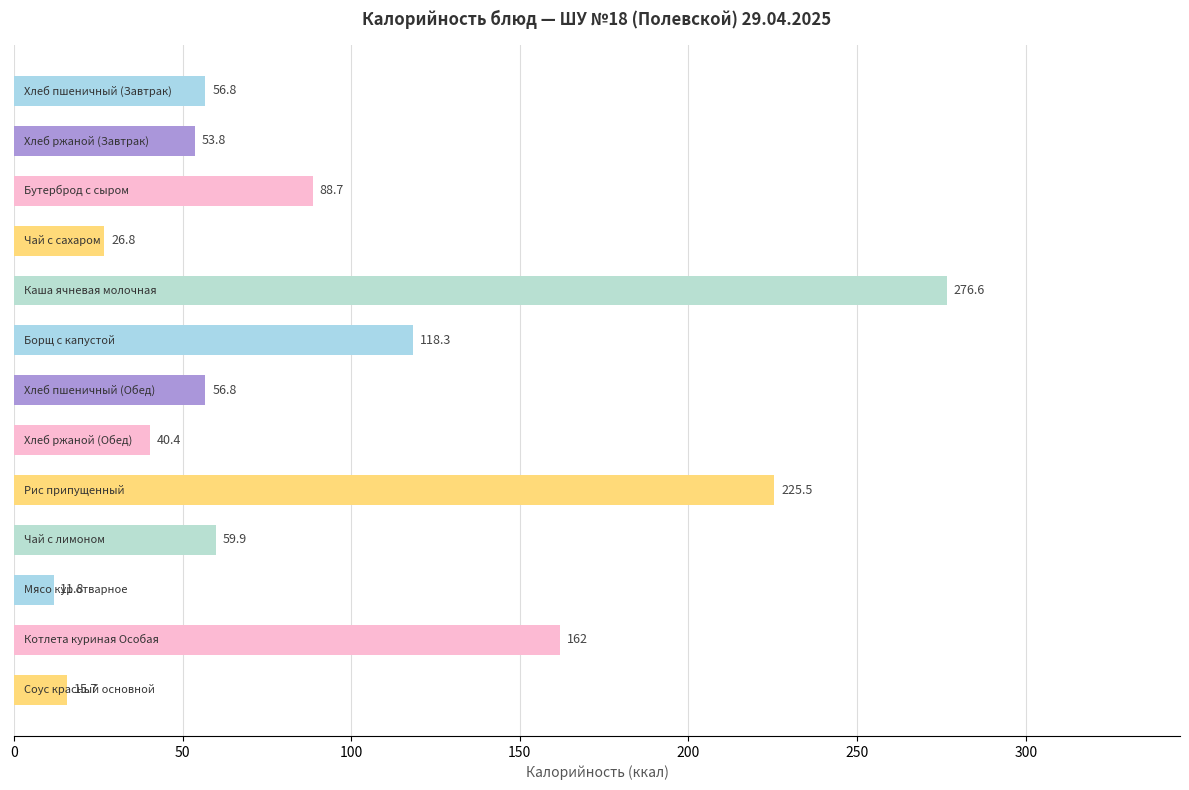

Reading top to bottom, transcribe all the data shown in this chart.

56.8	53.8	88.7	26.8	276.6	118.3	56.8	40.4	225.5	59.9	11.8	162.0	15.7